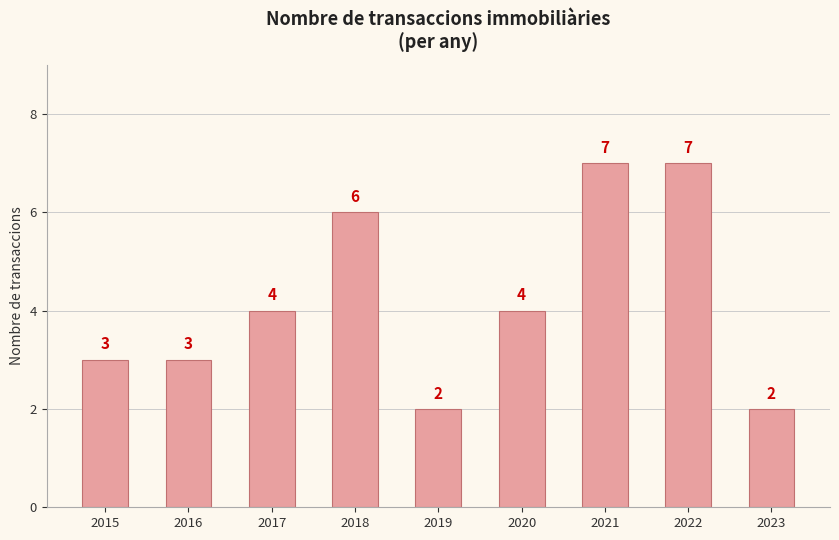

What is the change in value from 2017 to 2022?

+3